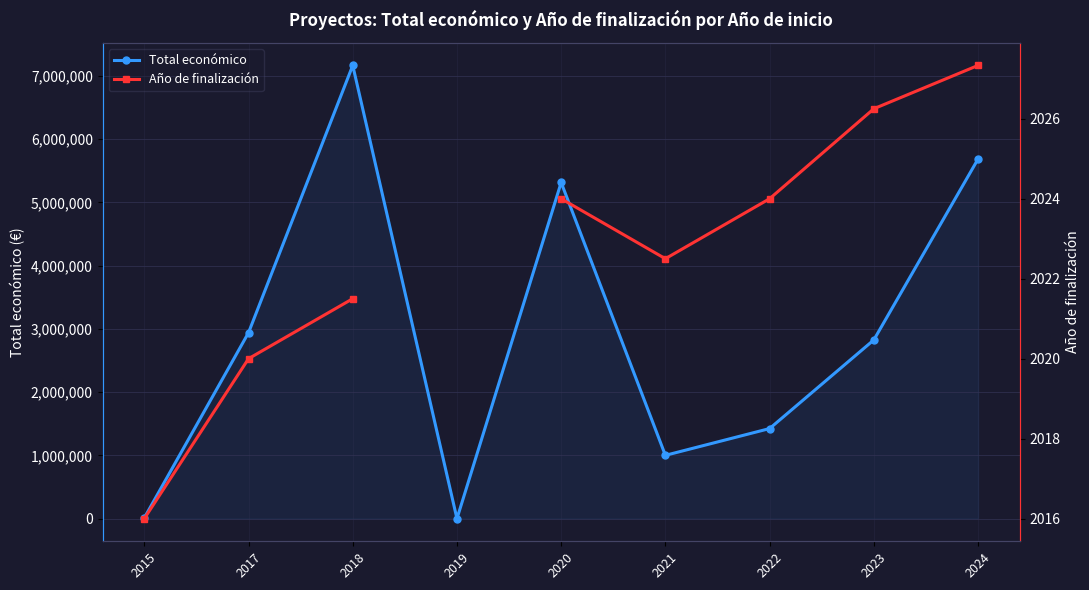

Read the Año de finalización value at 2015.

2016.0